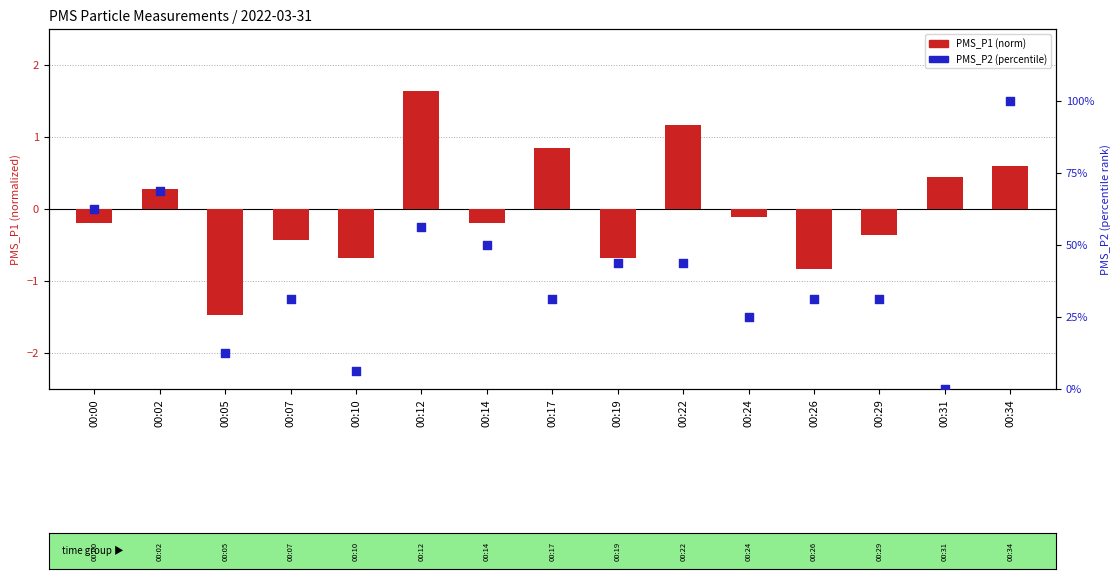

Which series contains the highest Y value?

PMS_P2 (percentile)